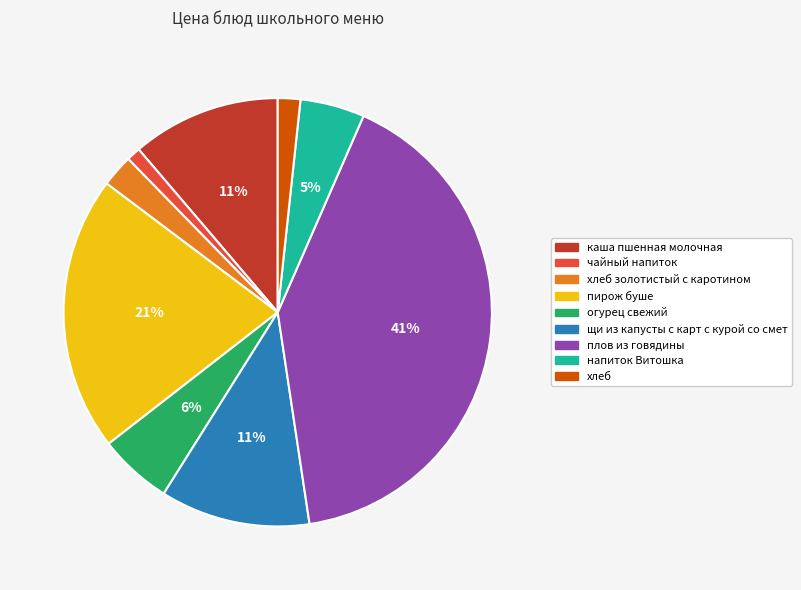

Do напиток Витошка and пирож буше together represent more than half of the pie?

No